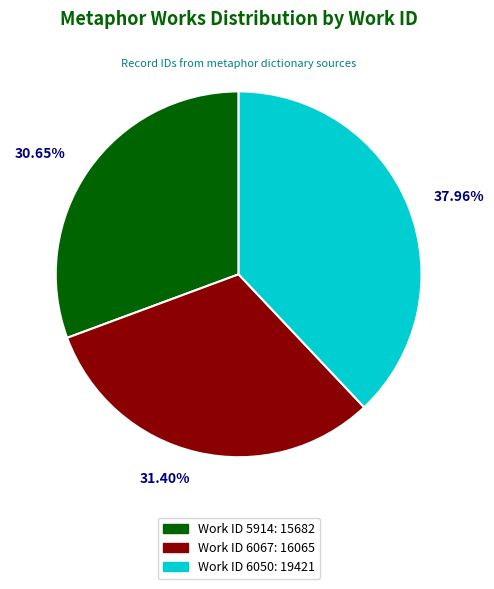

Is there a majority slice in this chart?

No